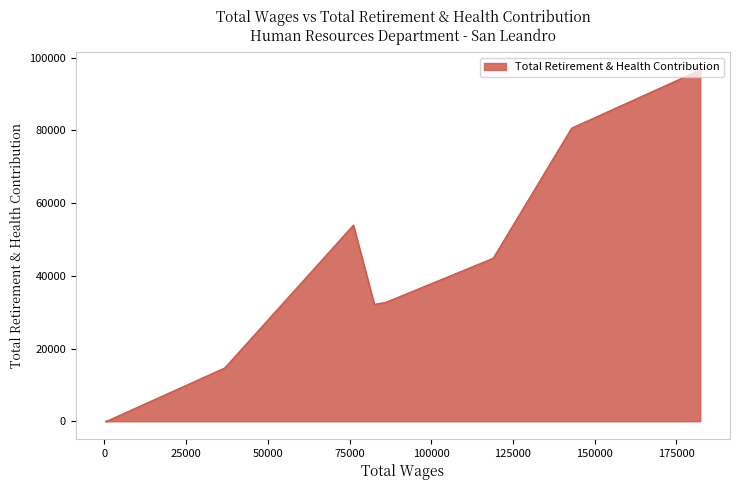

What is the maximum value shown in the chart?

96642